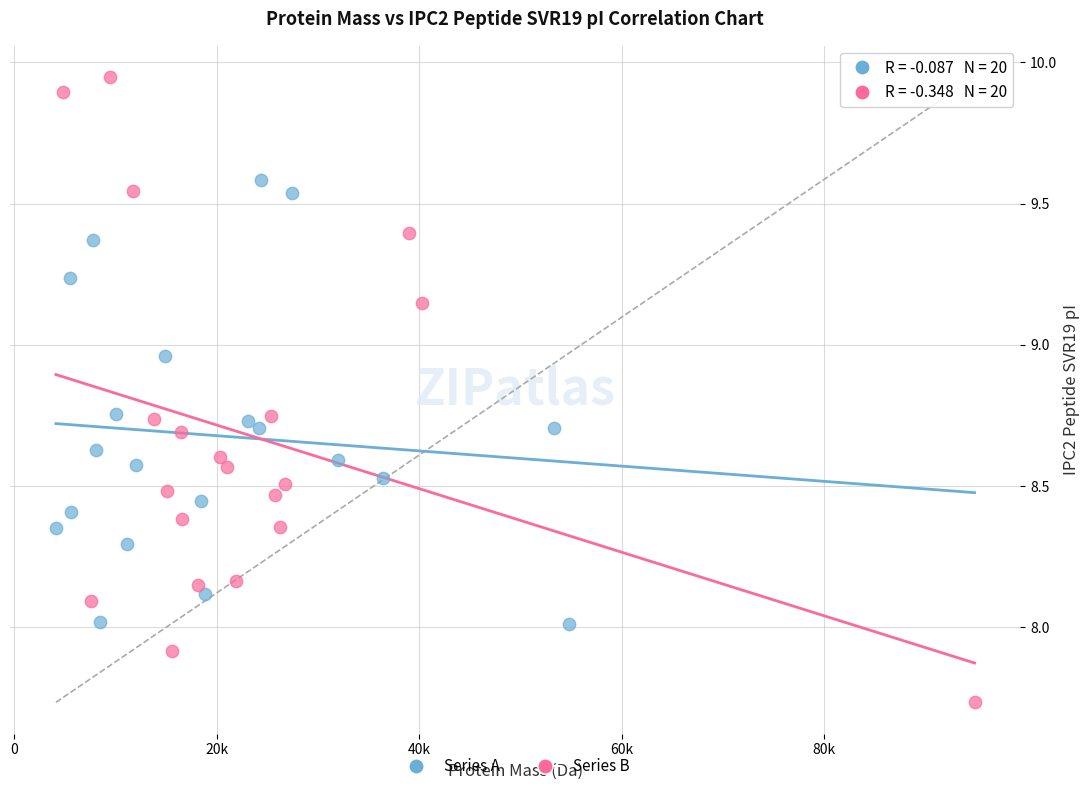

Which series reaches the maximum Y coordinate?

Series B